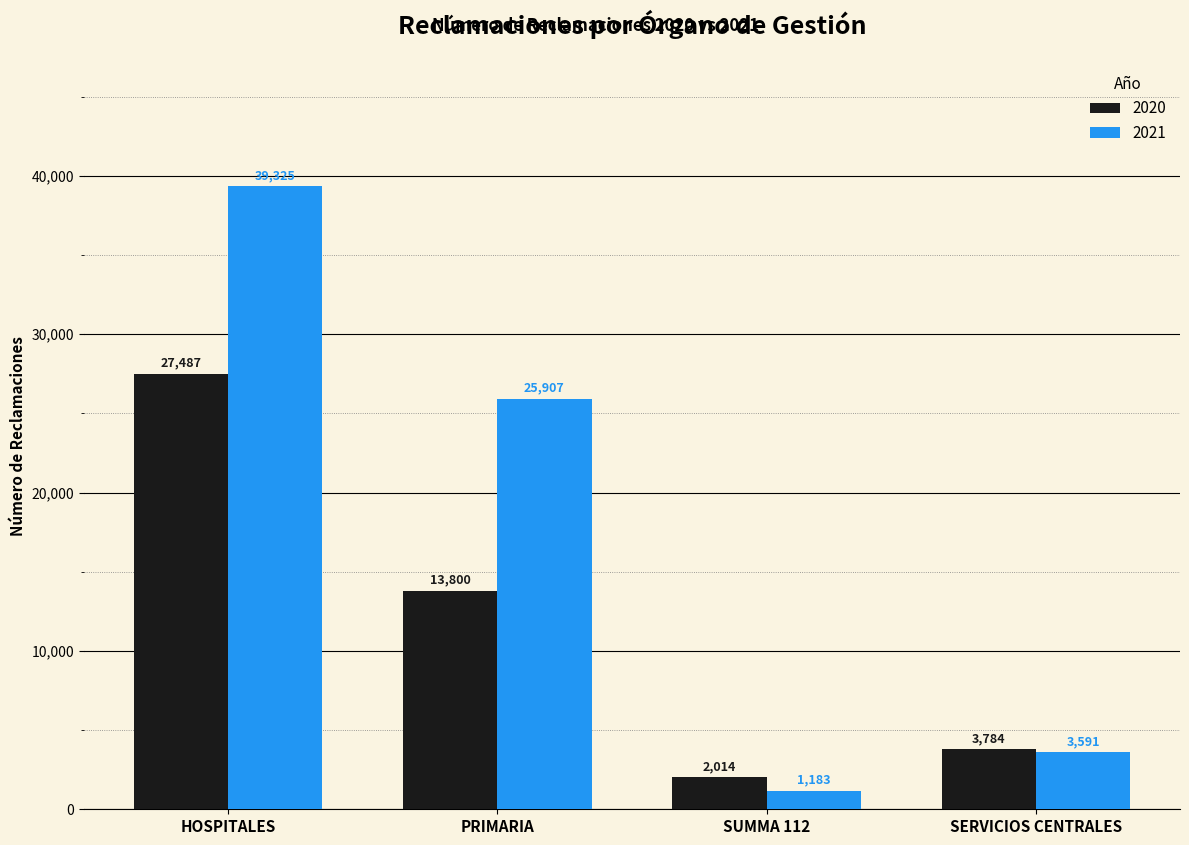

Reading left to right, what are all the values shown in this chart?

2020: 27487	13800	2014	3784
2021: 39325	25907	1183	3591